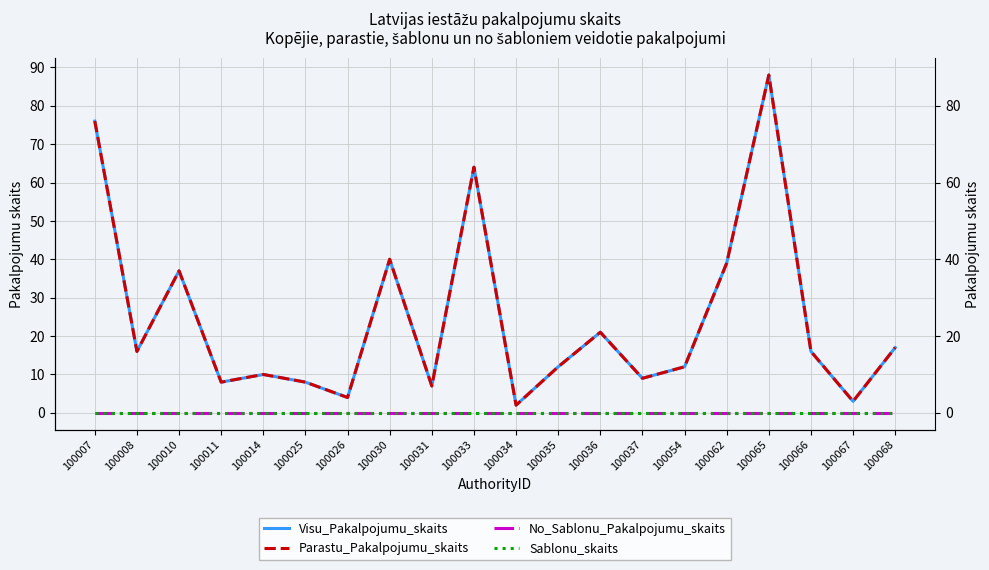

How many interior local valleys does the Visu_Pakalpojumu_skaits series have?

7